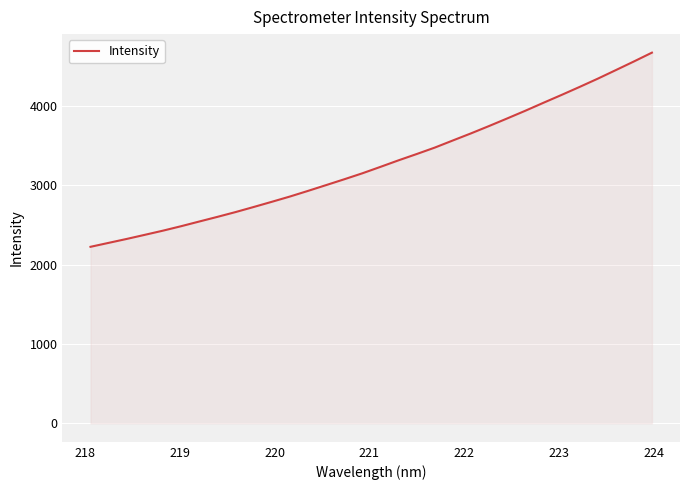

What is the greatest value displayed?

4672.0